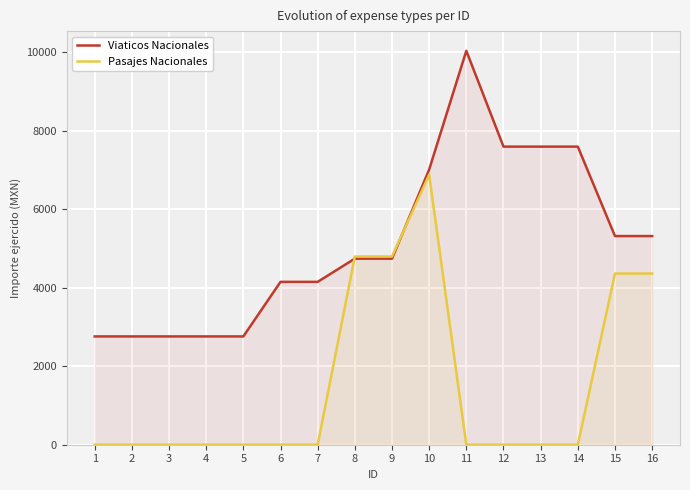

Where does the Viaticos Nacionales series first go above 4744?

8